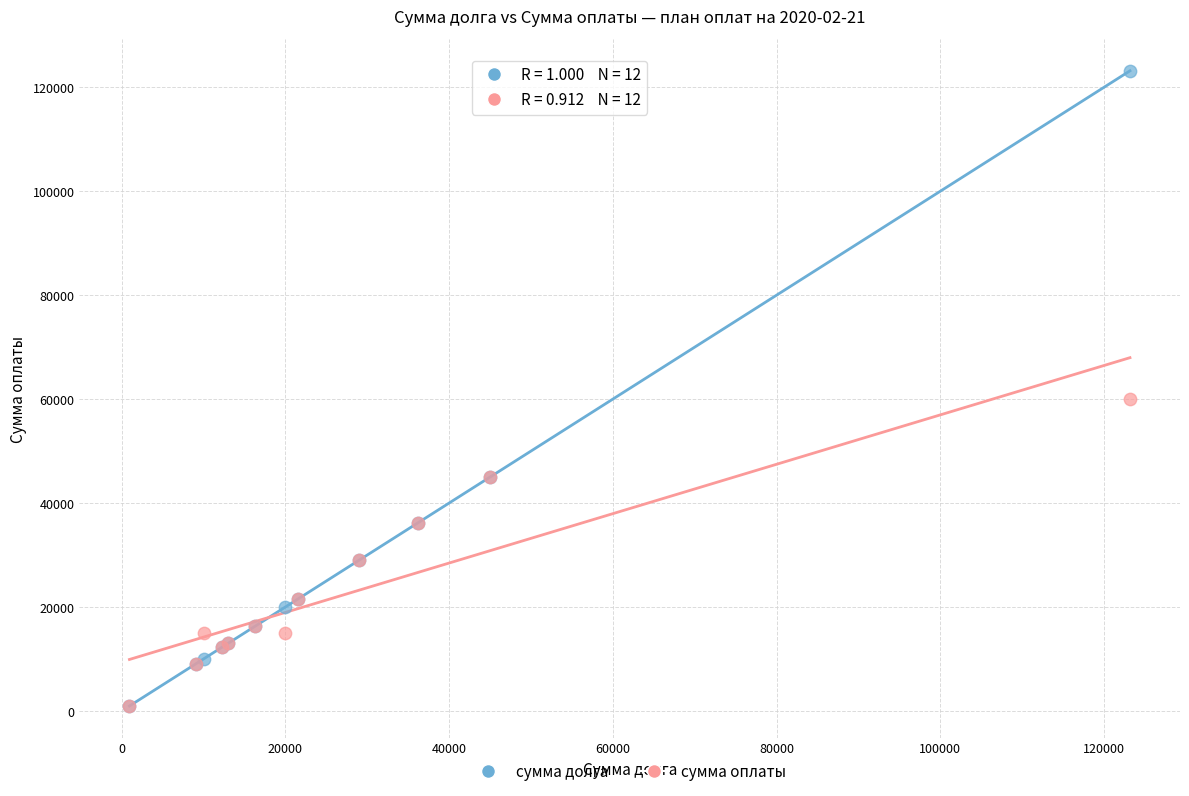

In the сумма долга series, what Y value is closest to 62050?

45000.0